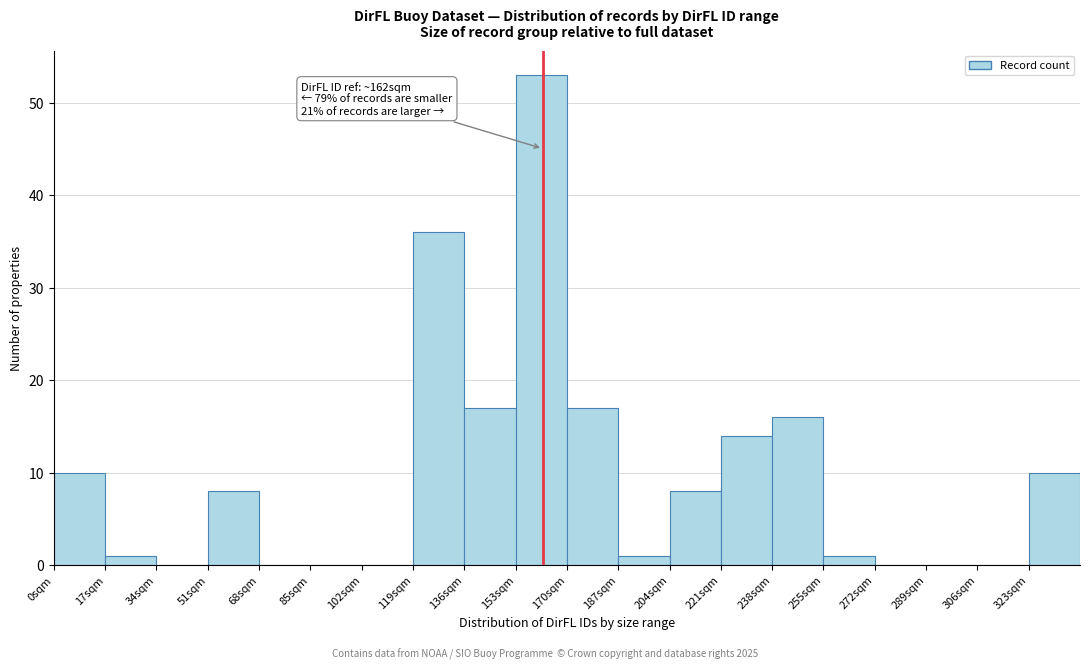

Over which range of the x-axis is the bar tallest?

153 to 170